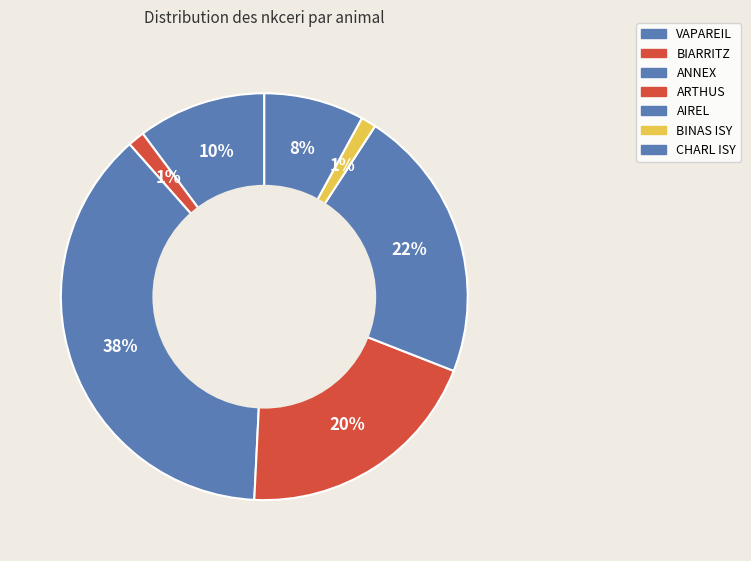

Count the number of slices in the pie.

7